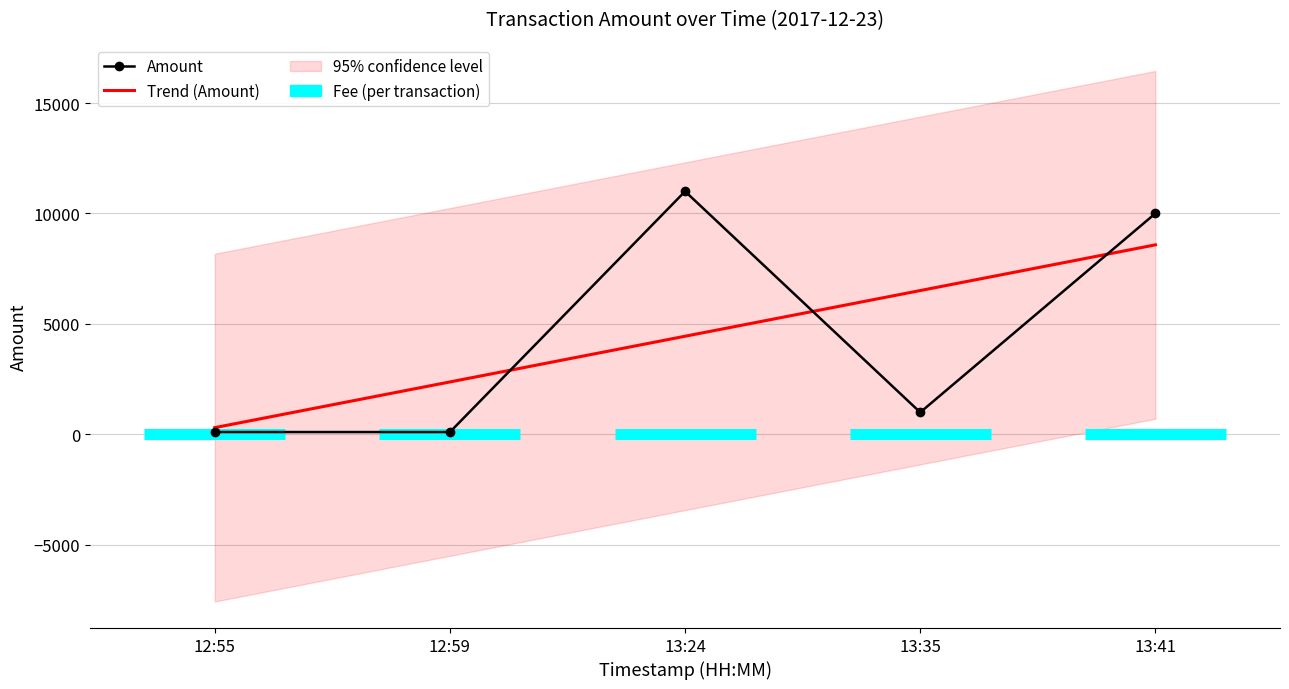

List the series in order of their overall mean, lowest first.

Amount, Trend (Amount)